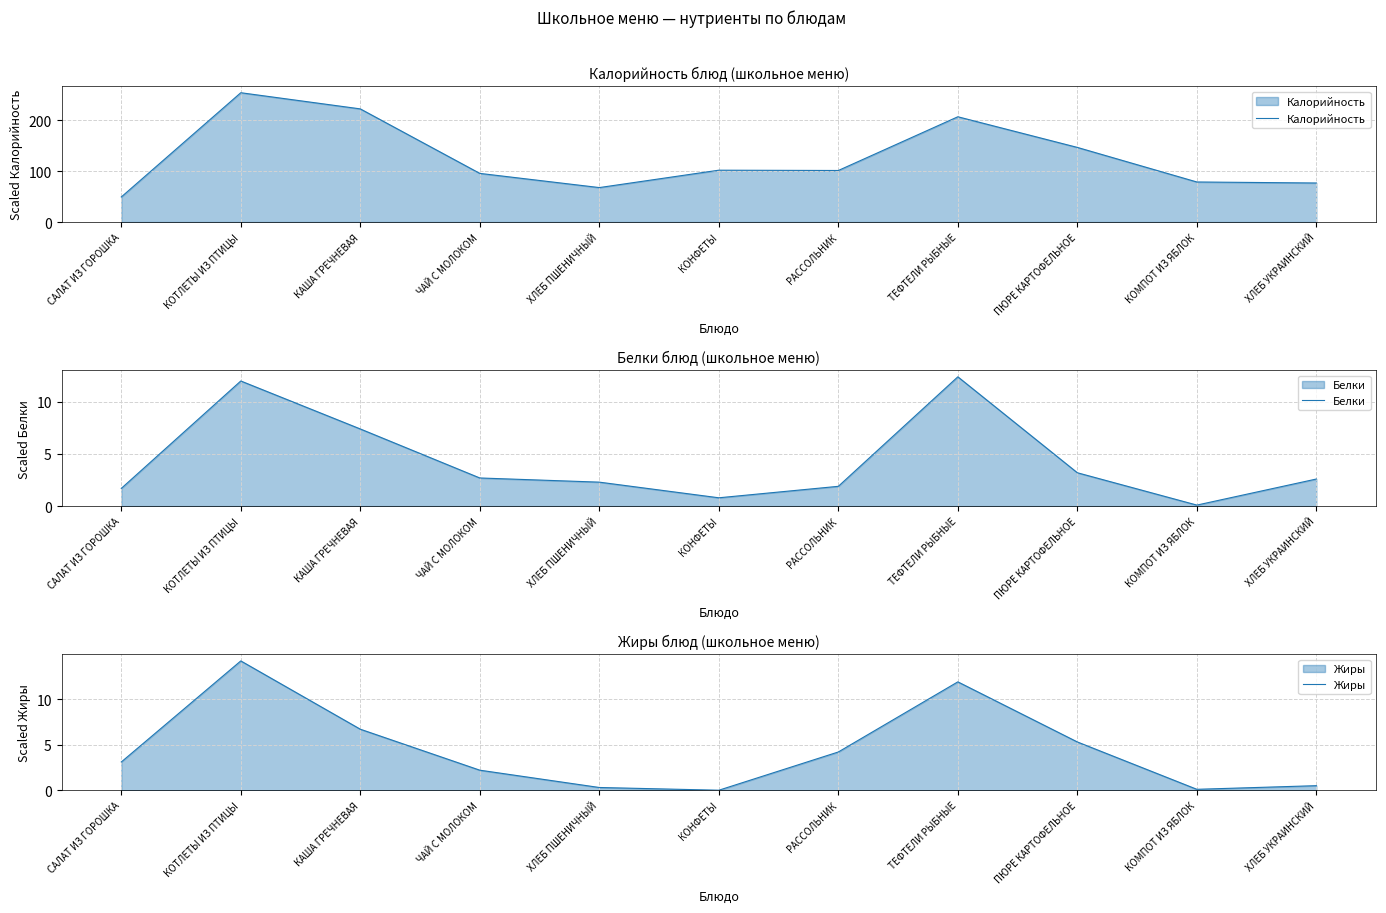

Which series has the widest spread of values?

Калорийность